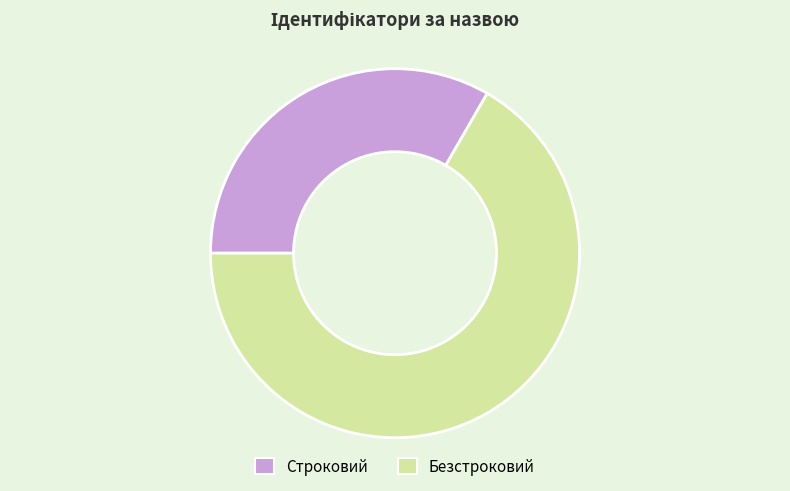

Is the sum of Строковий and Безстроковий greater than half?

Yes